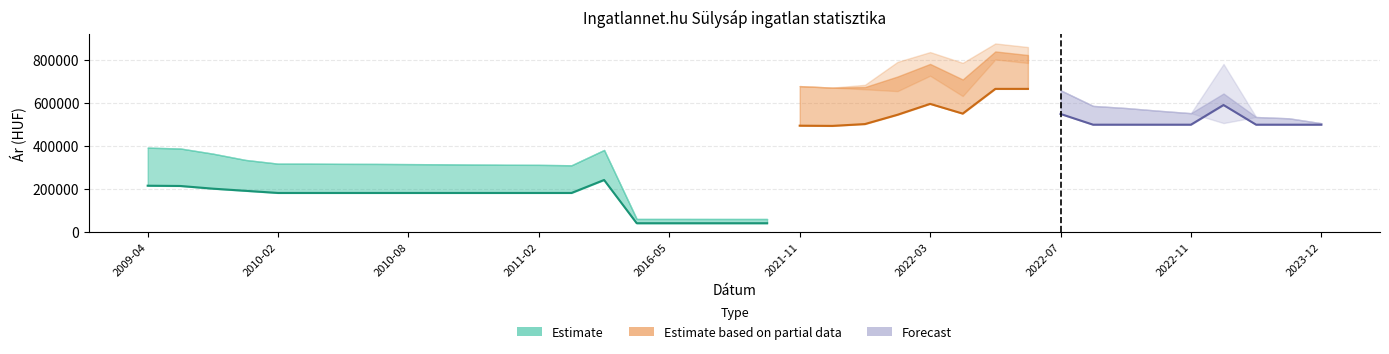

Is it true that Átlagos négyzetméter ár equals 181250 at 2011-03?

True